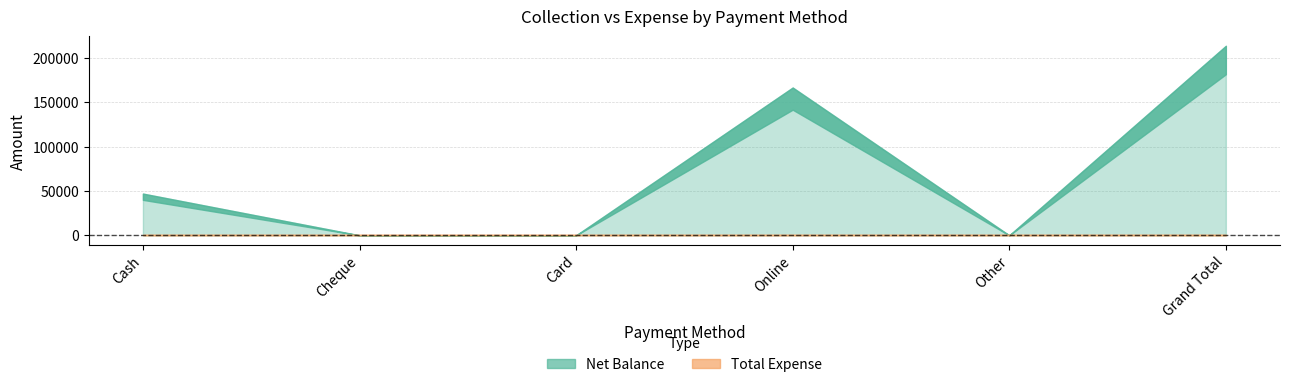

At which category is the sum across all series the highest?

Grand Total